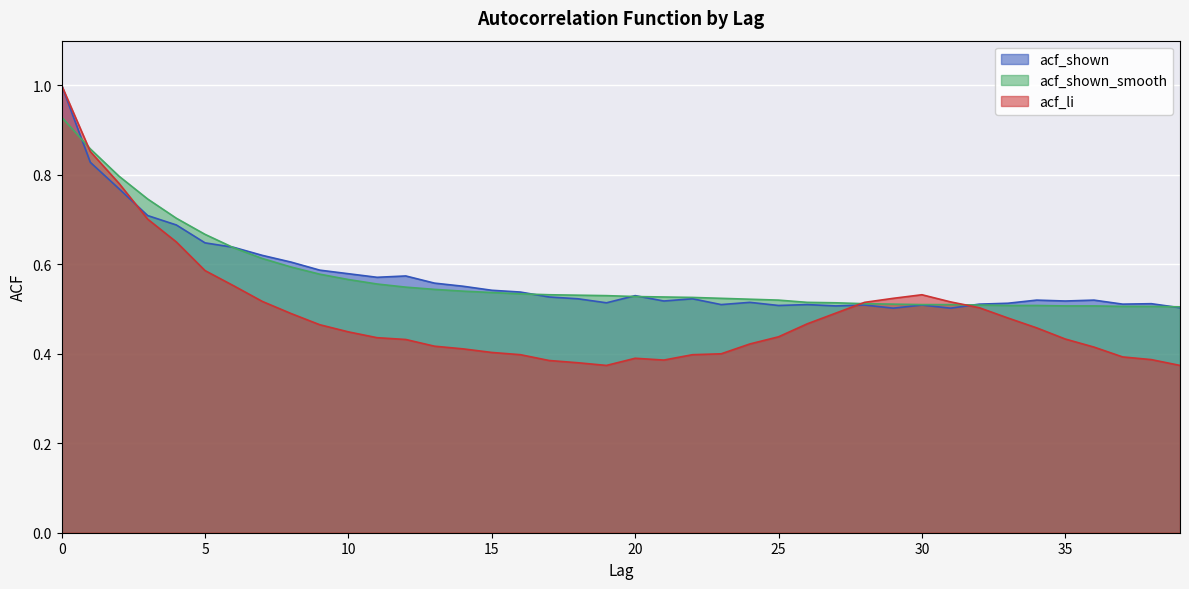

What is the total value across all series at 12?

1.6